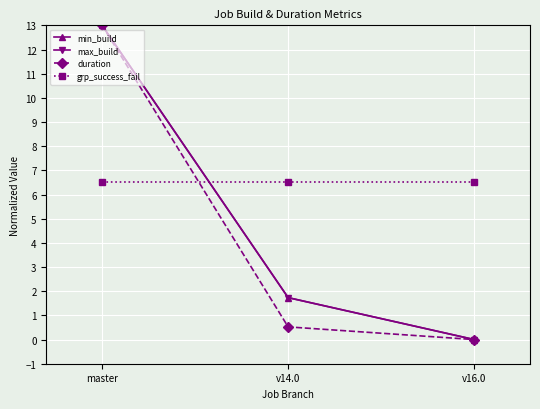

Reading left to right, transcribe all the data shown in this chart.

min_build: master=13.0	v14.0=1.7	v16.0=0.0
max_build: master=13.0	v14.0=1.7	v16.0=0.0
duration: master=13.0	v14.0=0.5	v16.0=0.0
grp_success_fail: master=6.5	v14.0=6.5	v16.0=6.5